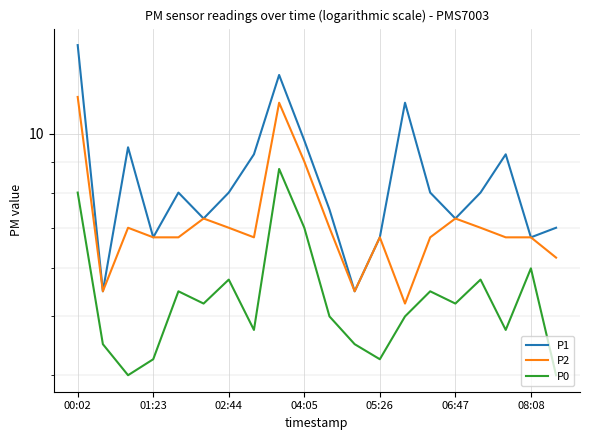

True or false: P2 and P1 intersect in this chart.

False